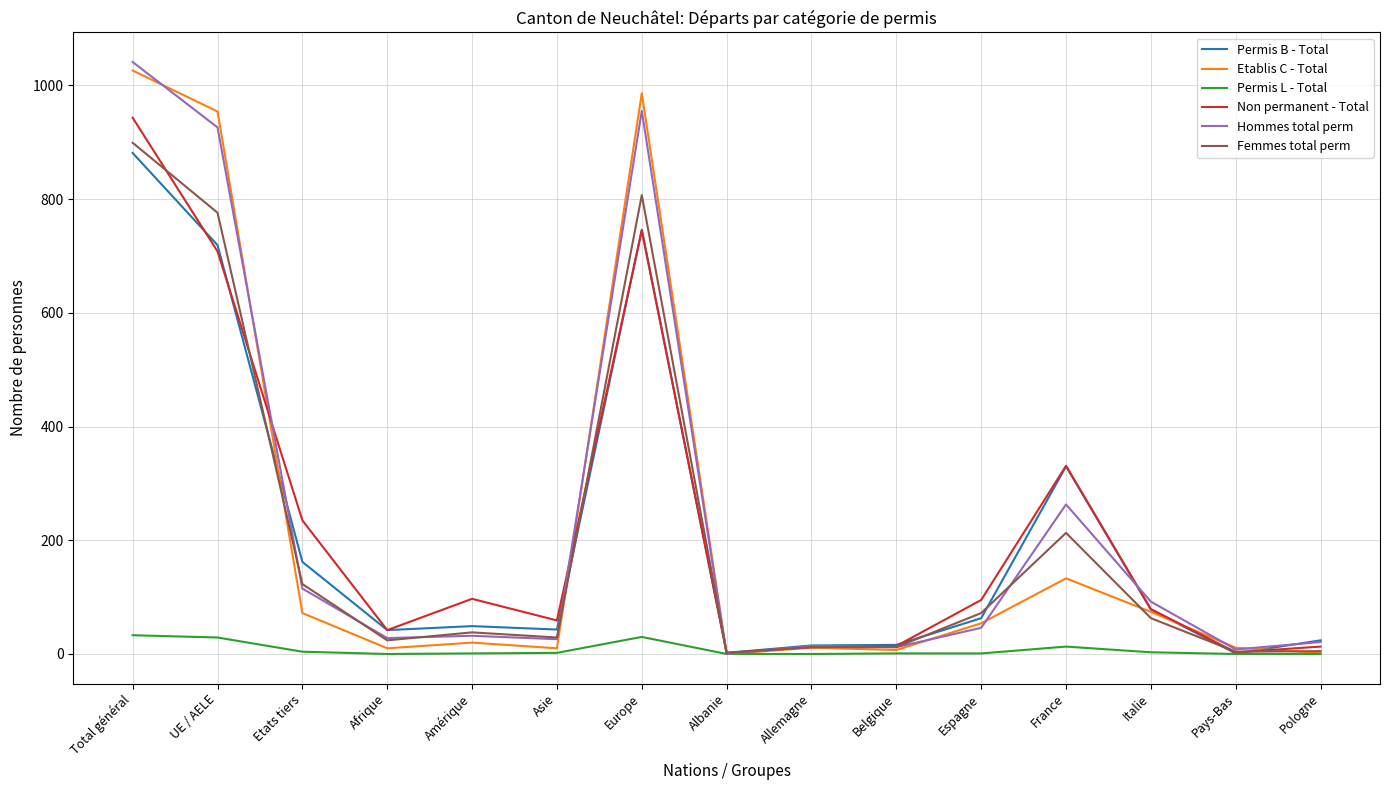

Where is Femmes total perm nearest to the value 450?

France